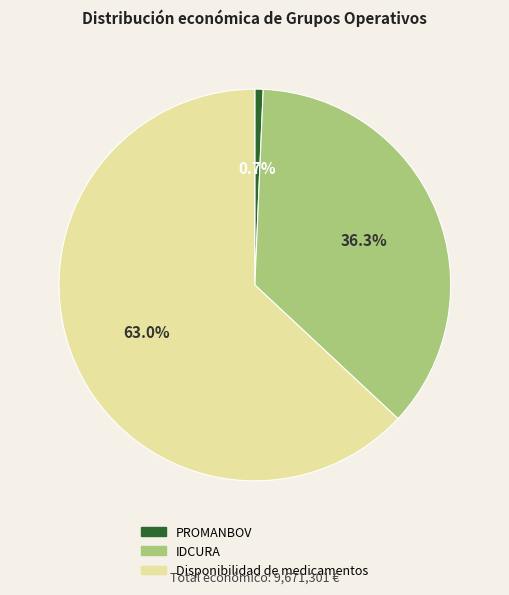

The IDCURA slice represents 36% of the pie. True or false?

True